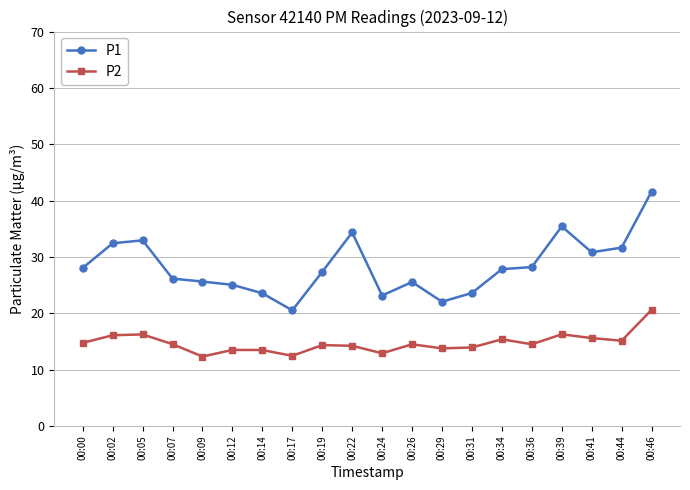

What are all the series names shown in the legend?

P1, P2